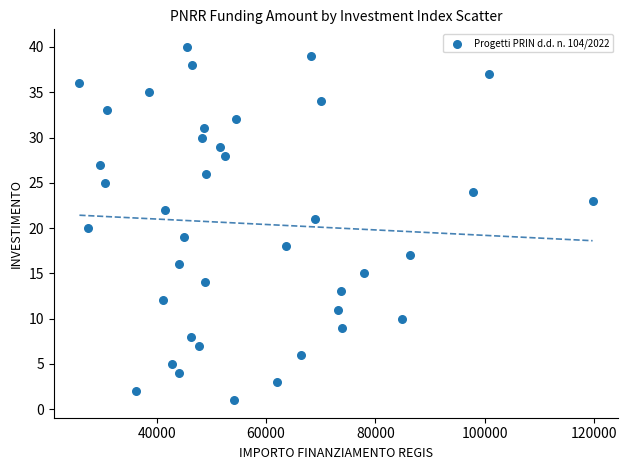

What is the range of Y values (max minus min)?

39